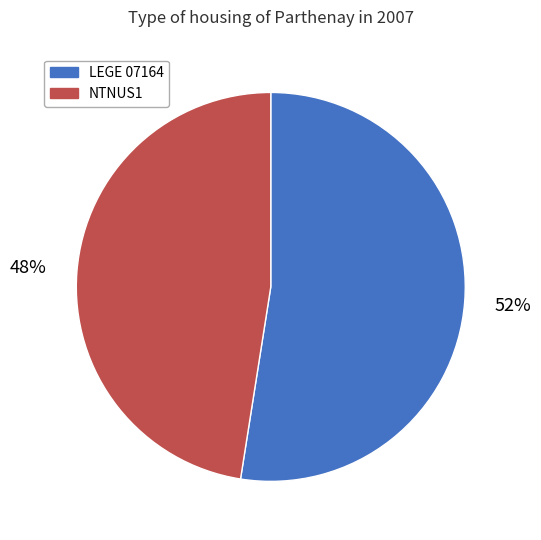

Is the sum of NTNUS1 and LEGE 07164 greater than half?

Yes